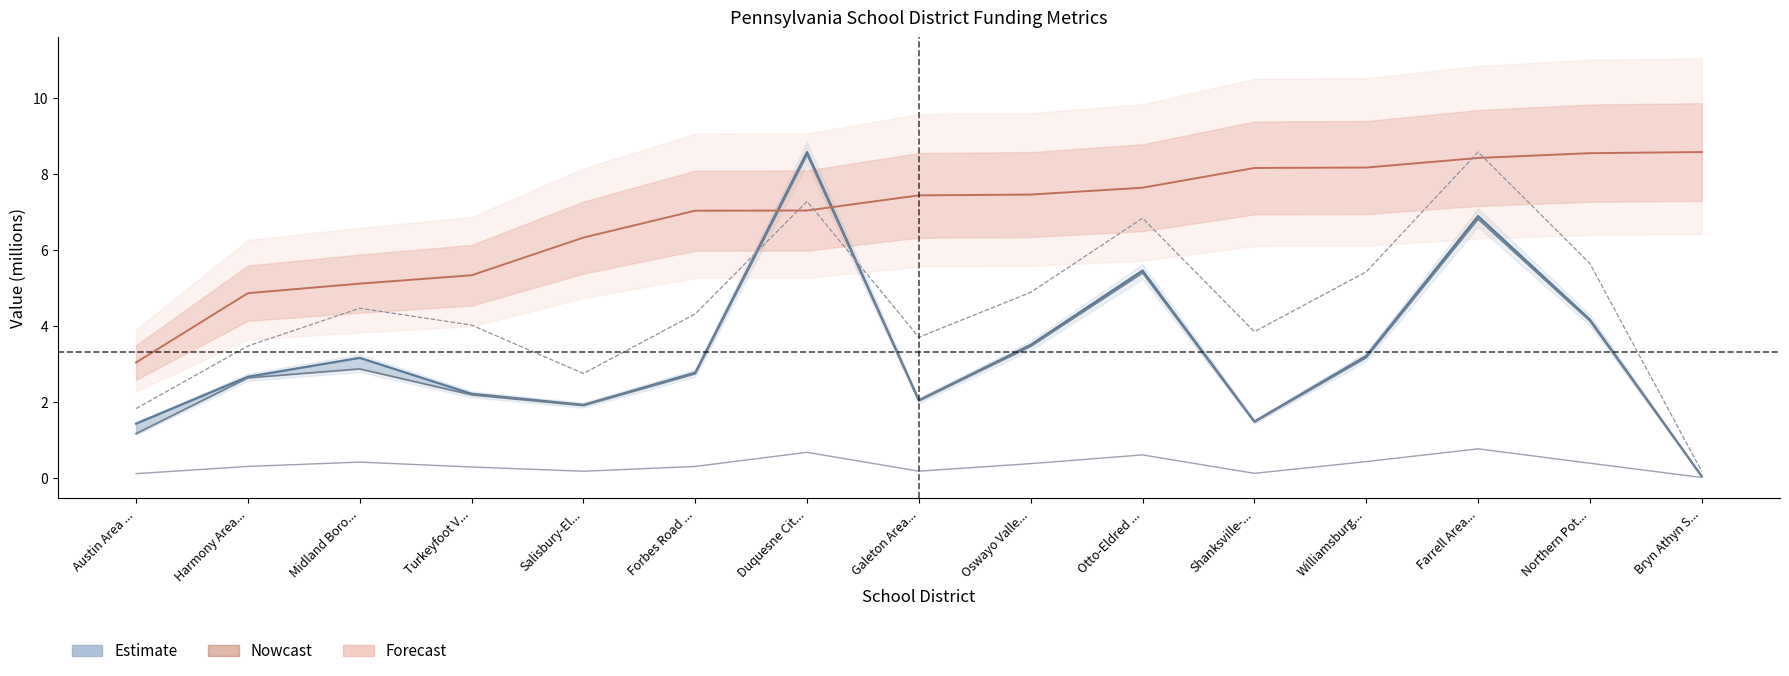

True or false: Student-Focused Funding Supplement (x10M) and 2011-12 Adjusted SD ADM (scaled) intersect in this chart.

False